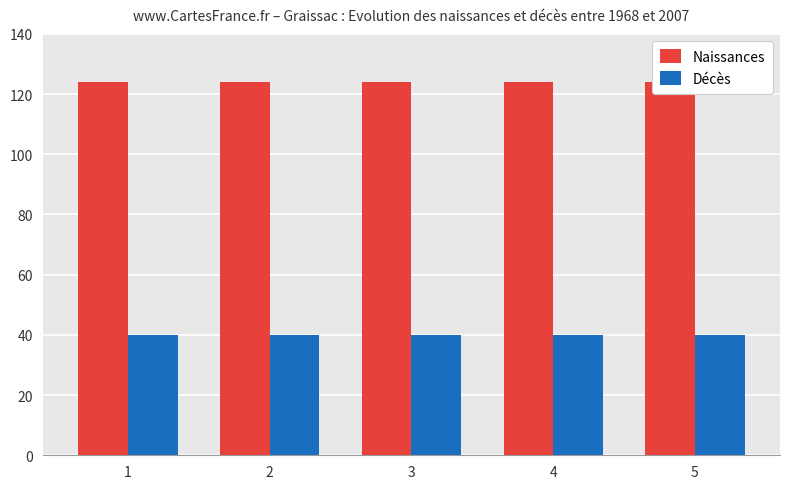

What value does the Naissances series have at 1?

124